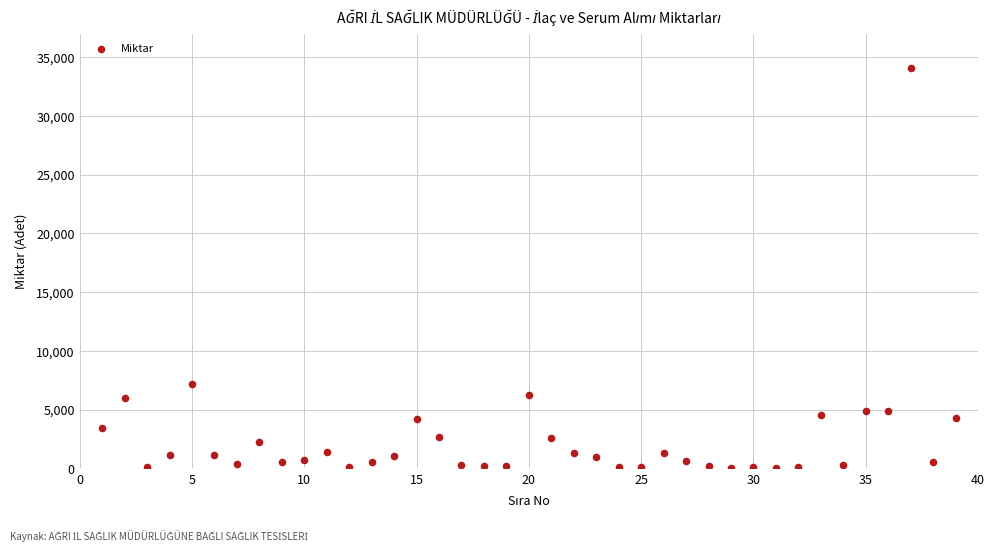

What is the range of X values (max minus min)?

38